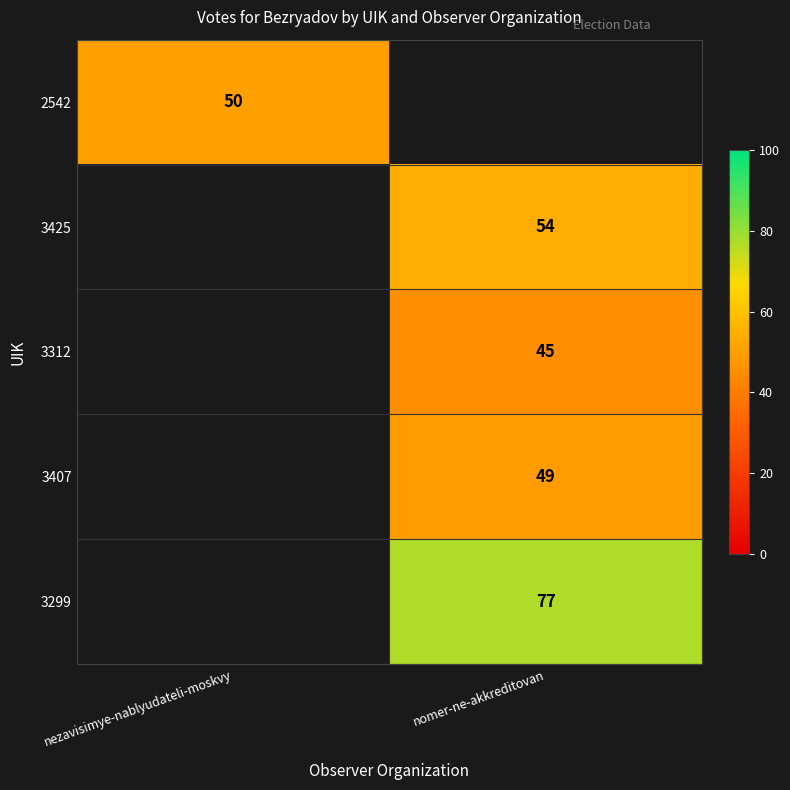

Is it true that 3407 equals 70 at nomer-ne-akkreditovan?

False